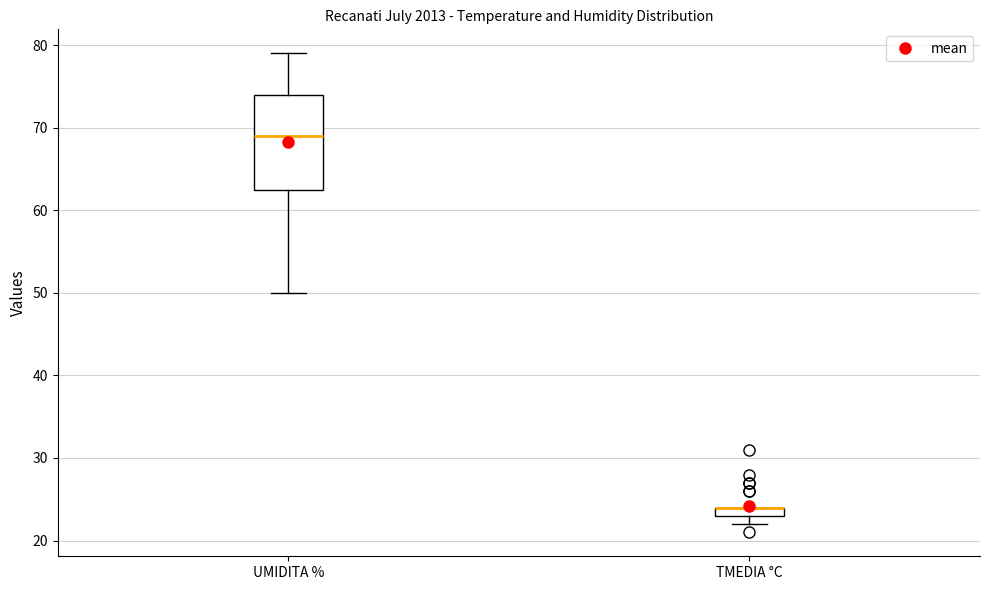

Where is the upper edge of the box for UMIDITA % on the y-axis? The values are not printed on the chart, so give them approximately, as read against the axis.

74